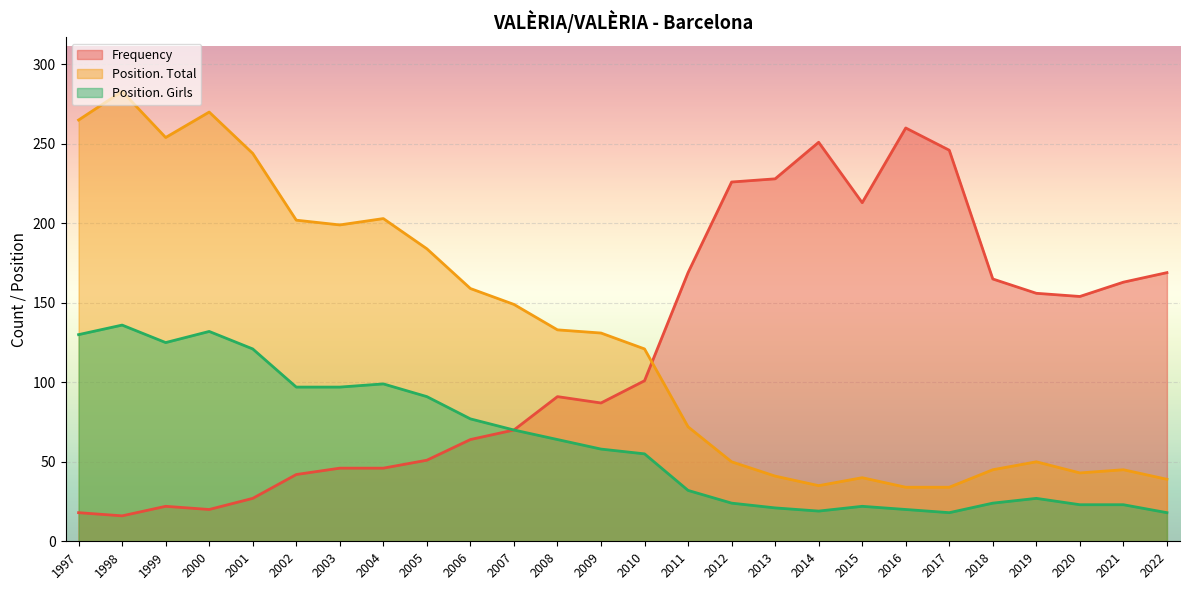

At which category does Position. Girls reach its first local peak?

1998